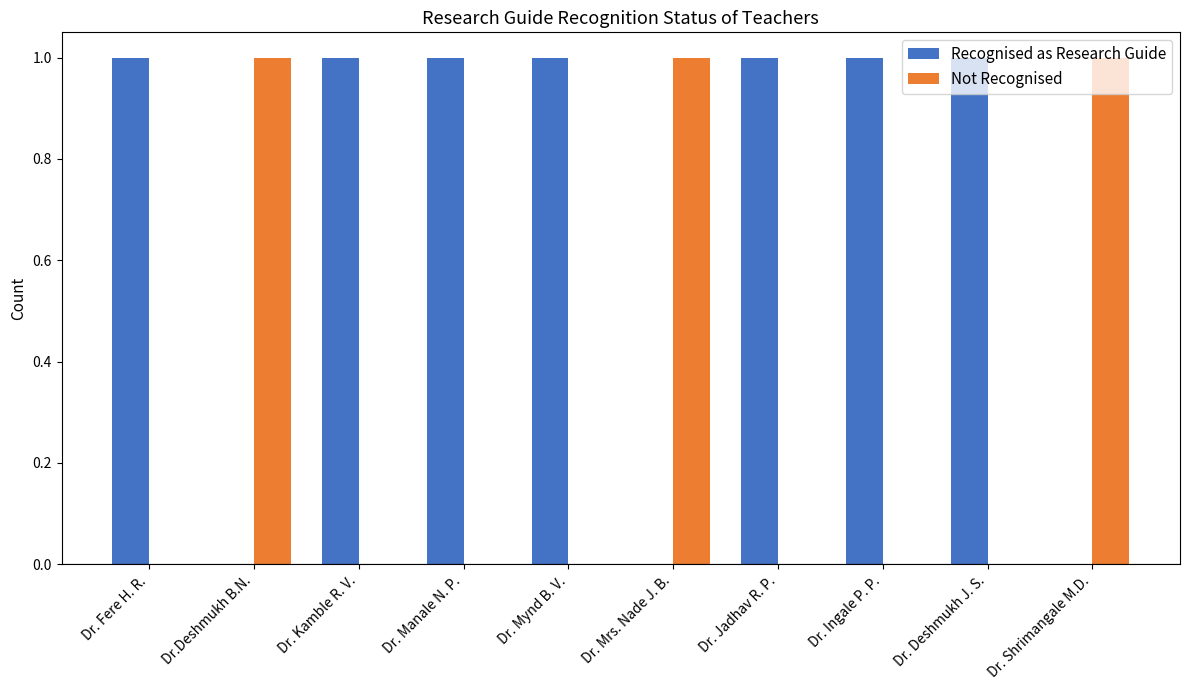

How many groups of bars are there?

10